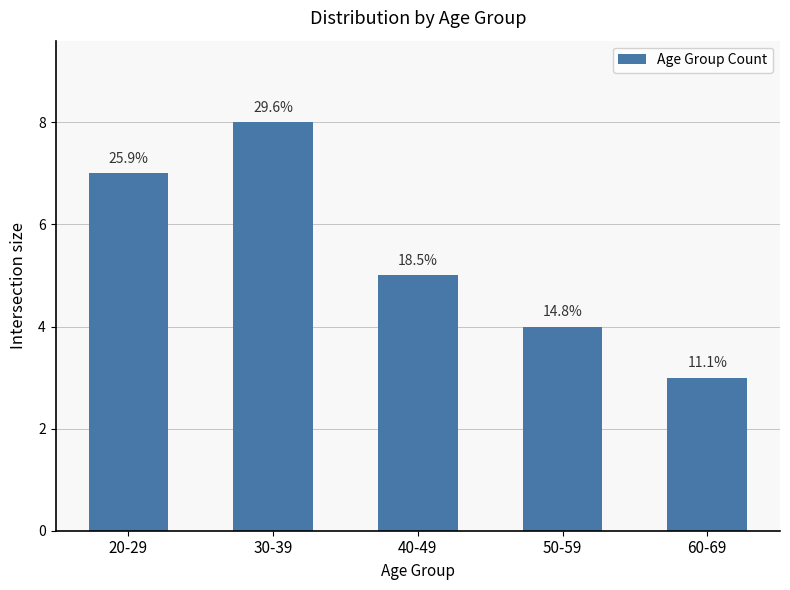

Read the value at 60-69.

3